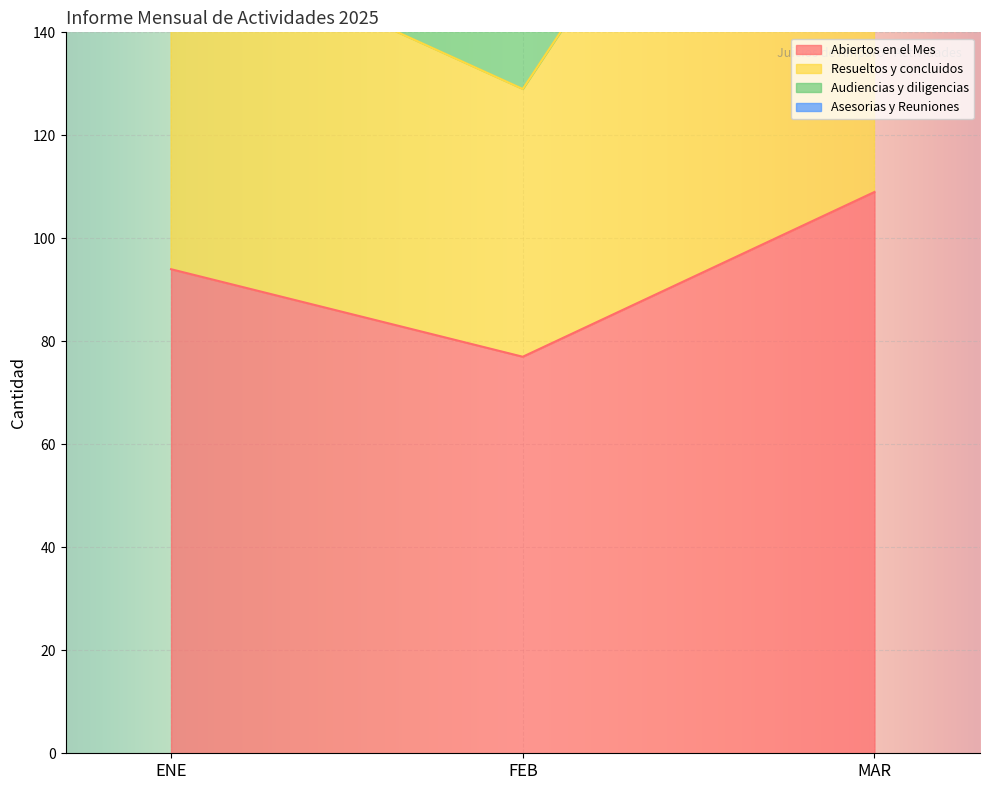

What is the greatest value displayed?

252